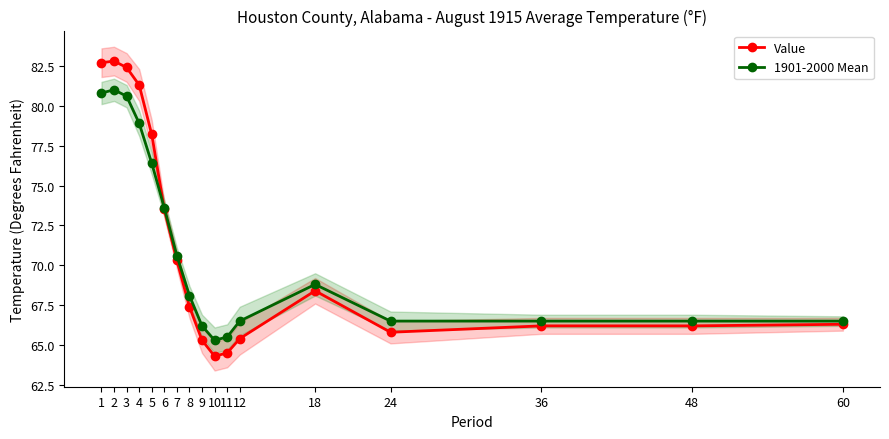

Does the chart display data point markers on the line(s)?

Yes